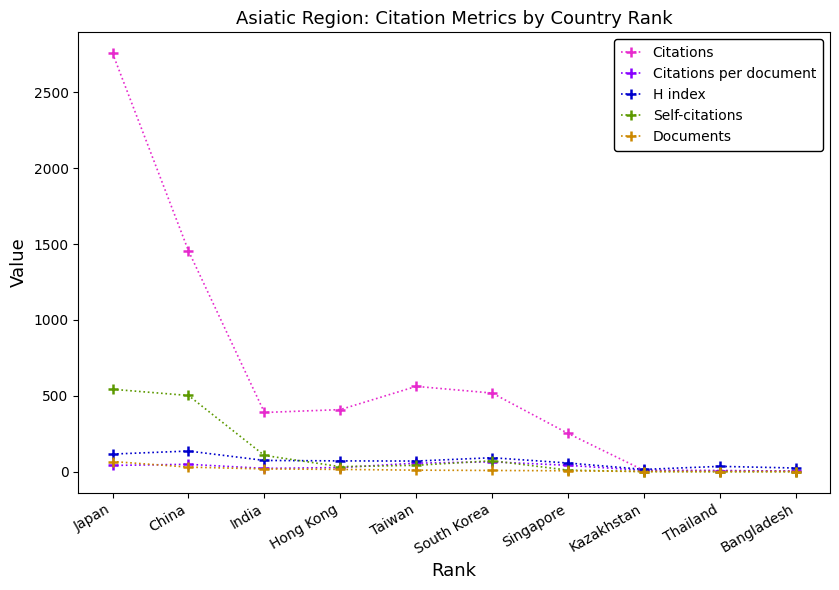

The Citations per document series shows 56.2 at Taiwan. True or false?

True